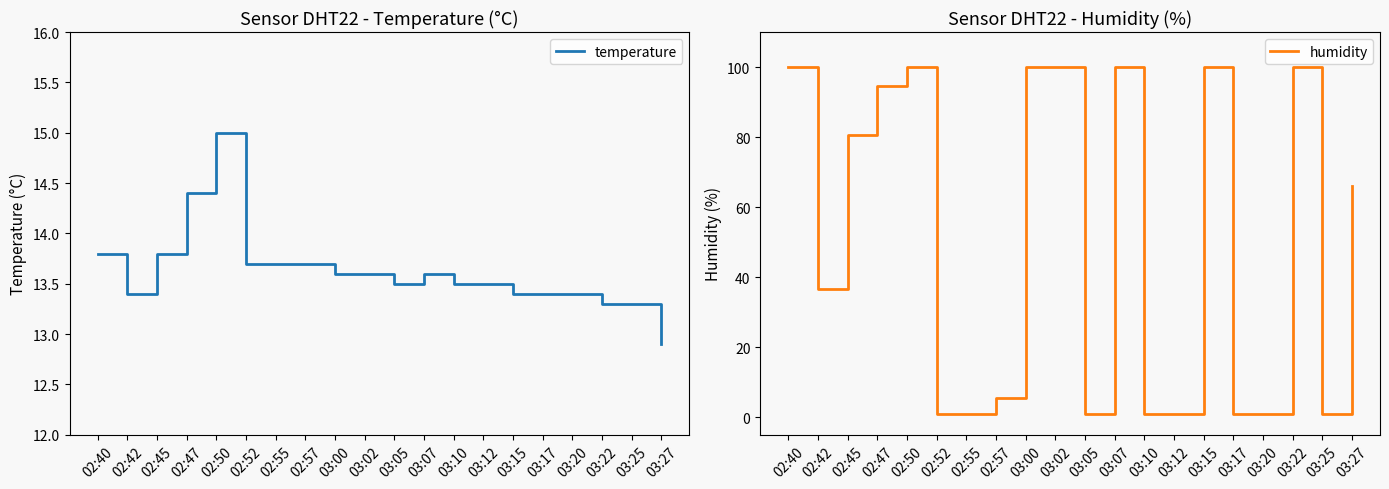

In humidity, how many points are higher than both neighbors (excluding endpoints)?

4